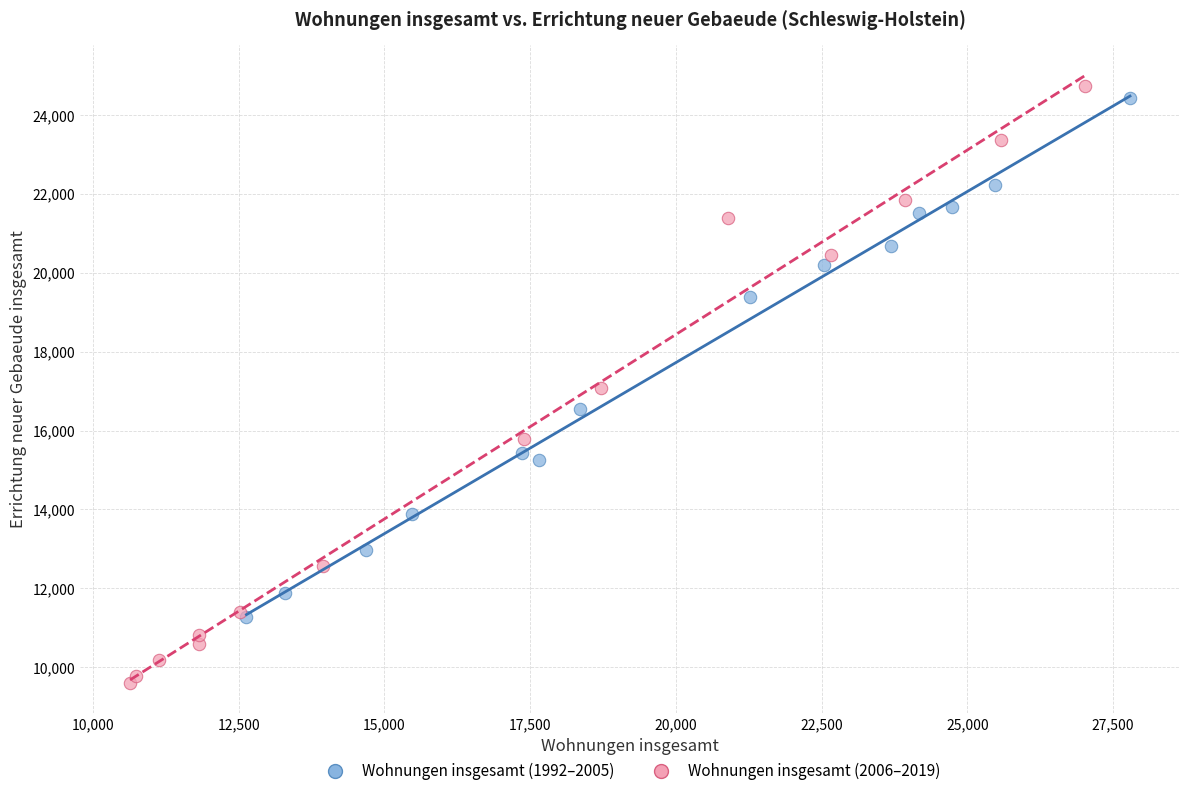

Which series reaches the maximum Y coordinate?

Wohnungen insgesamt (2006–2019)